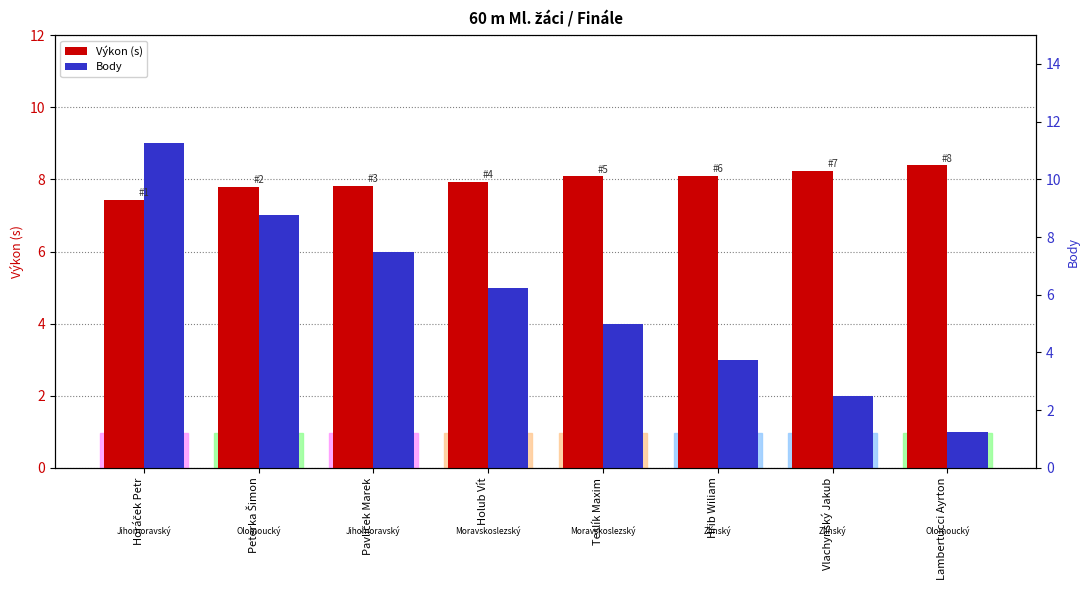

How many bars are there in total?

16